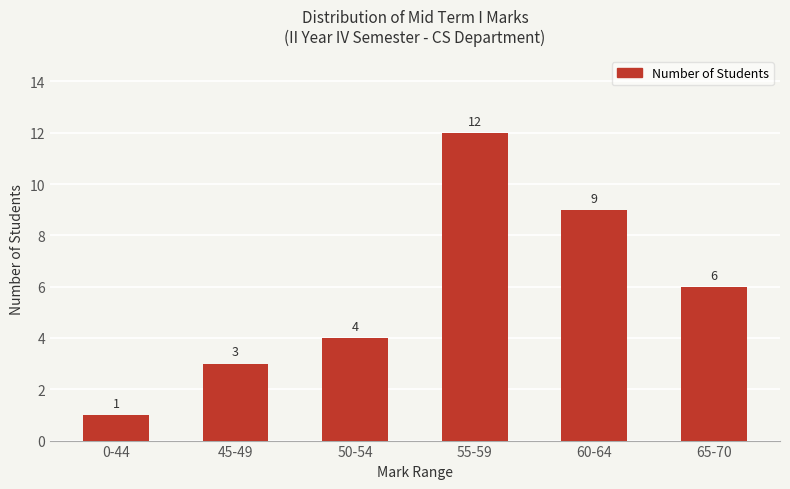

What is the sum of all values?

35